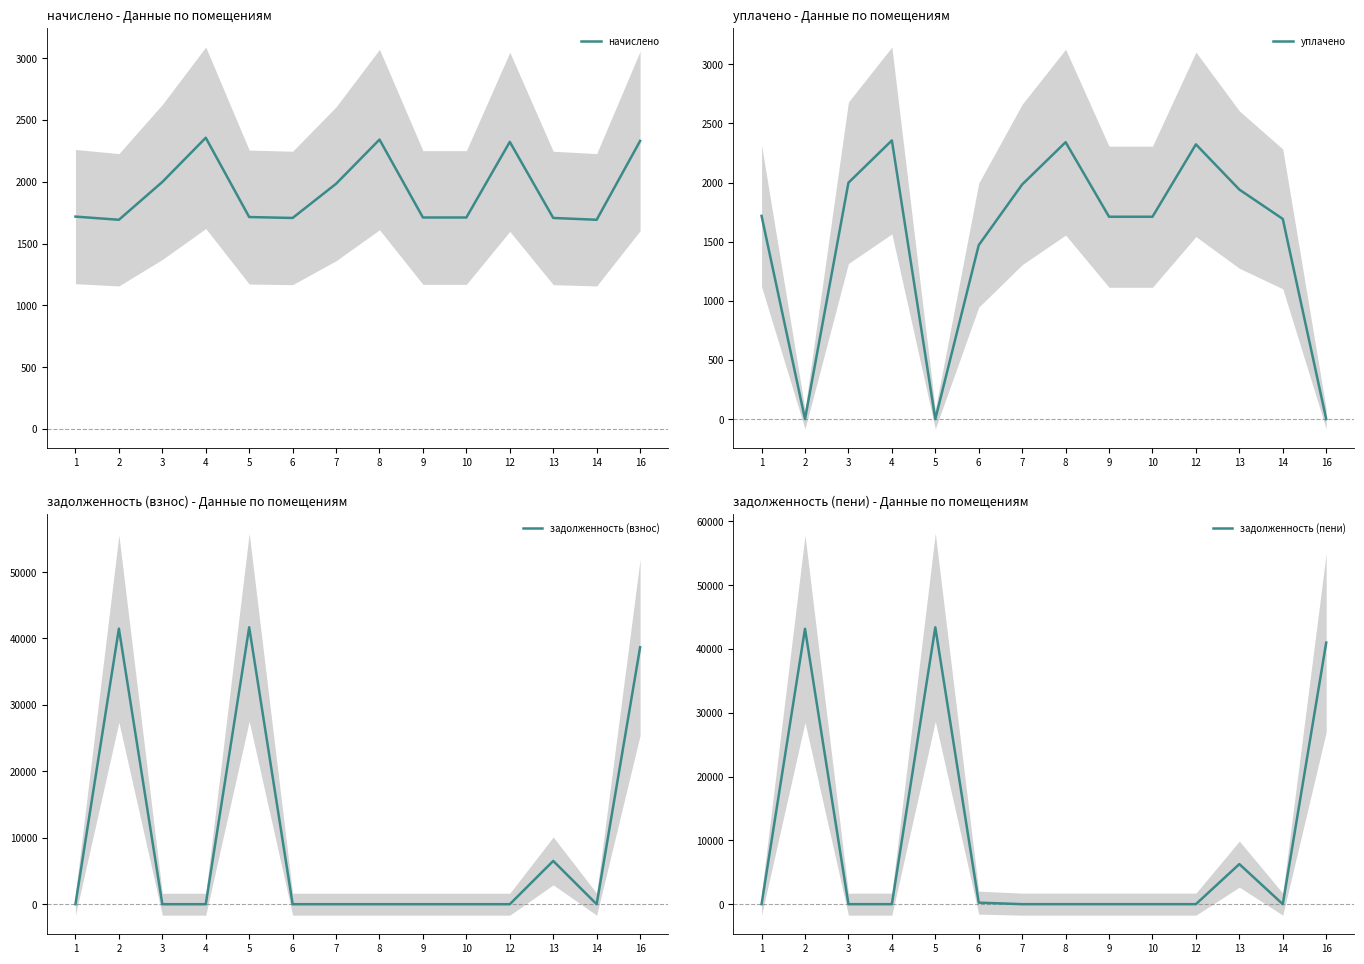

Does the chart display data point markers on the line(s)?

No